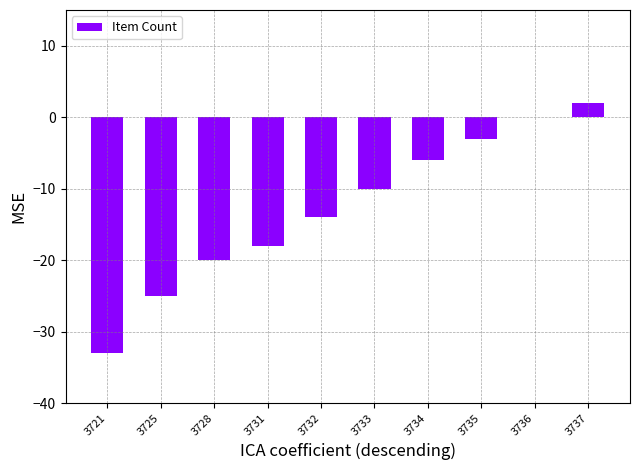

Read the value at 3734, to the nearest 10.

-10